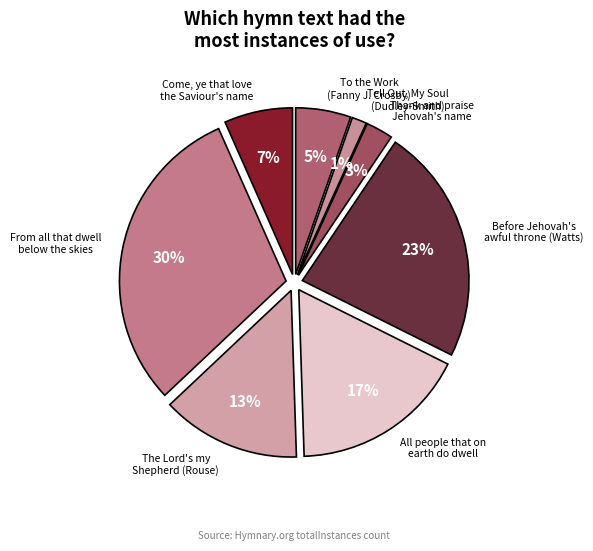

Is there any slice that represents more than half of the pie?

No